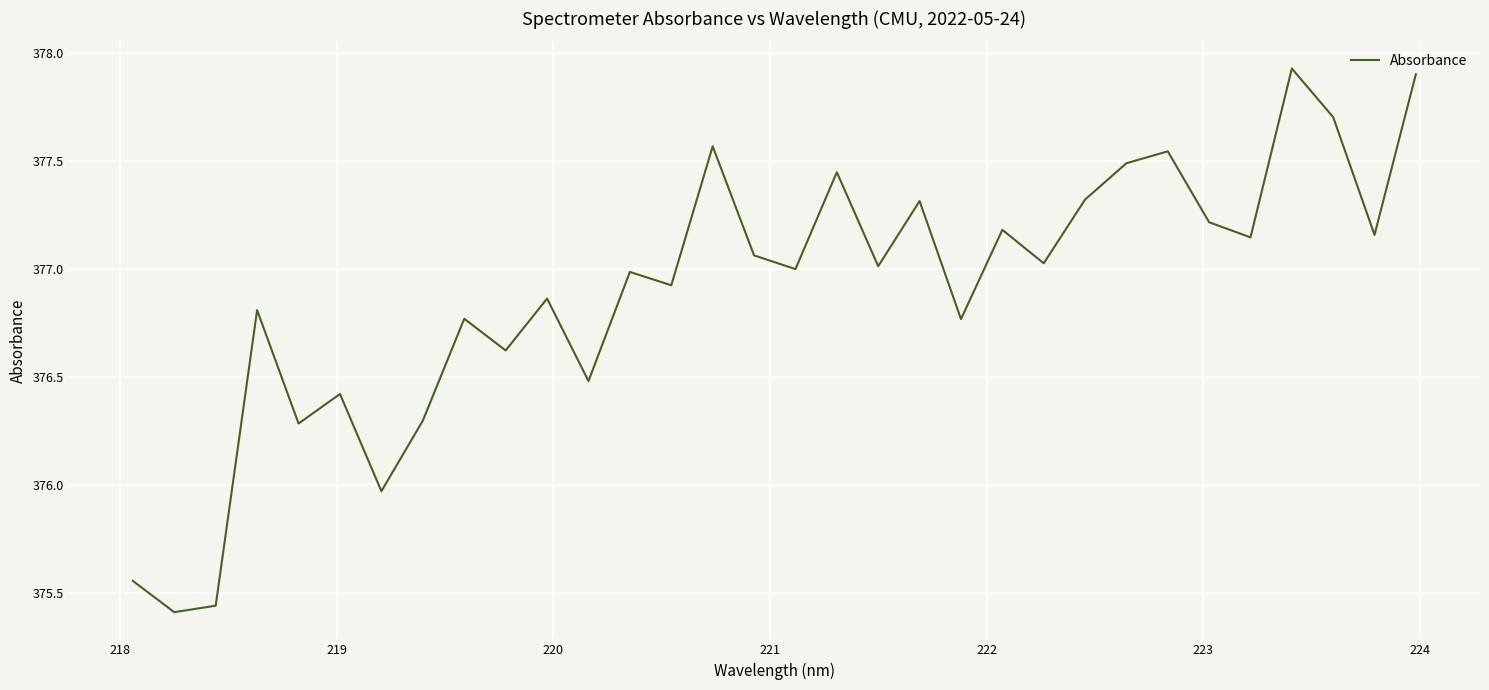

Does the chart display data point markers on the line(s)?

No